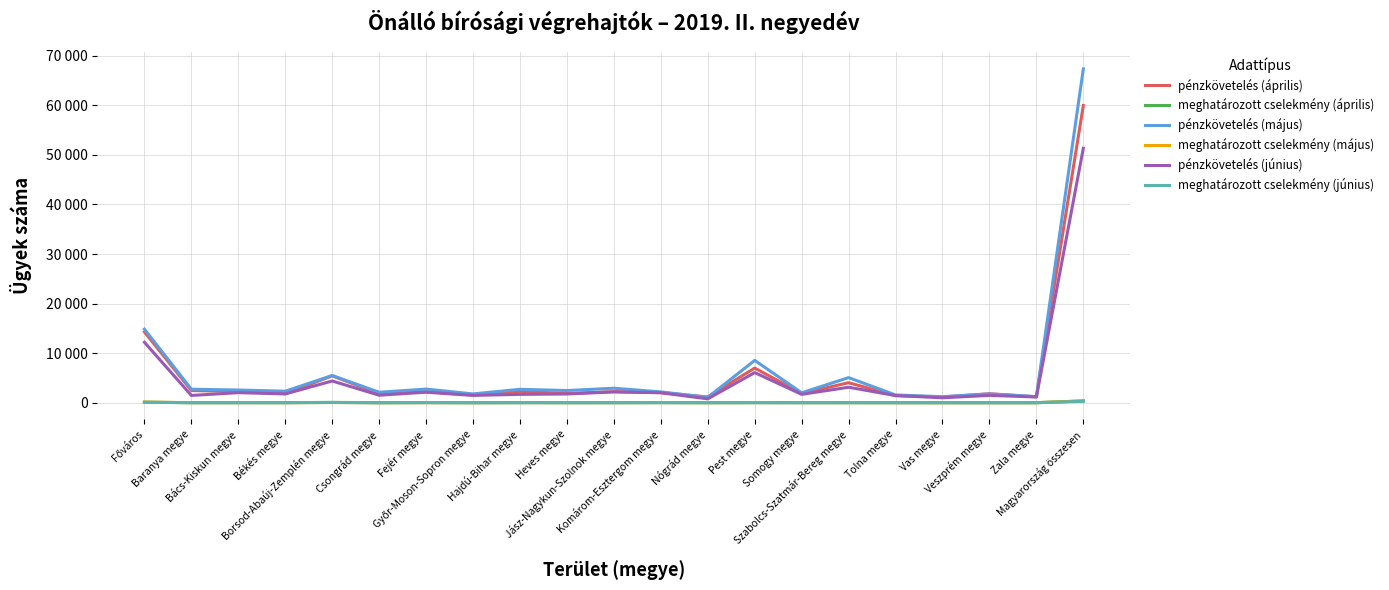

At which label does pénzkövetelés (május) first exceed 2458?

Főváros